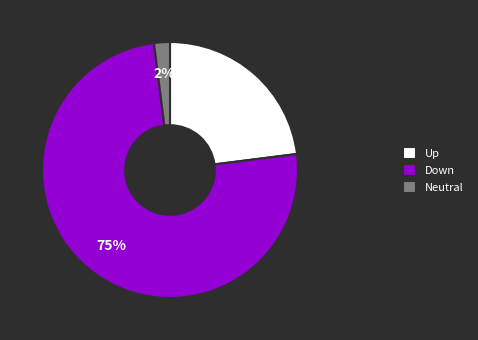

Which has a higher value, Up or Down?

Down